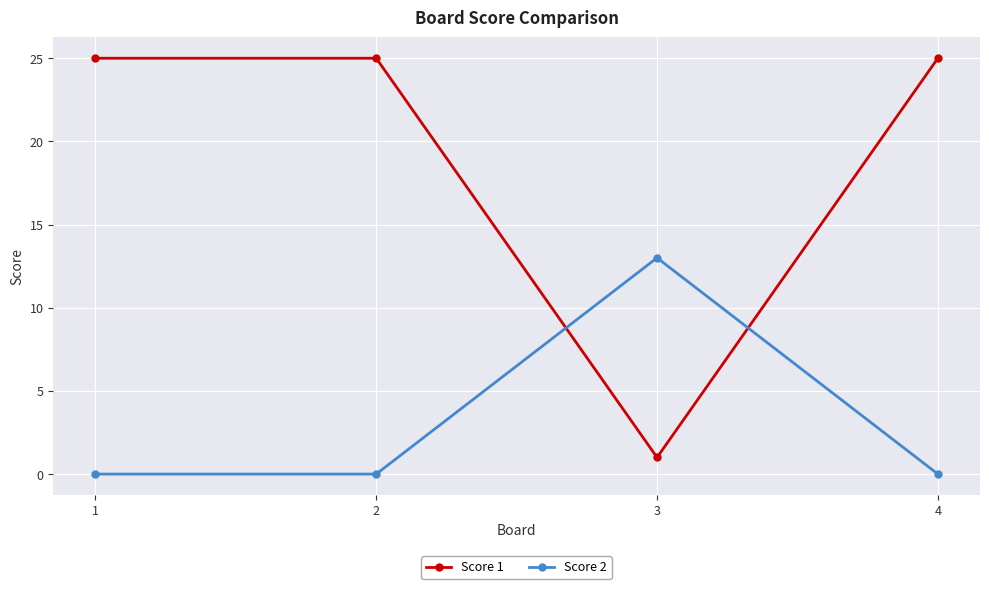

What is the difference between the highest and lowest values at 2?

25